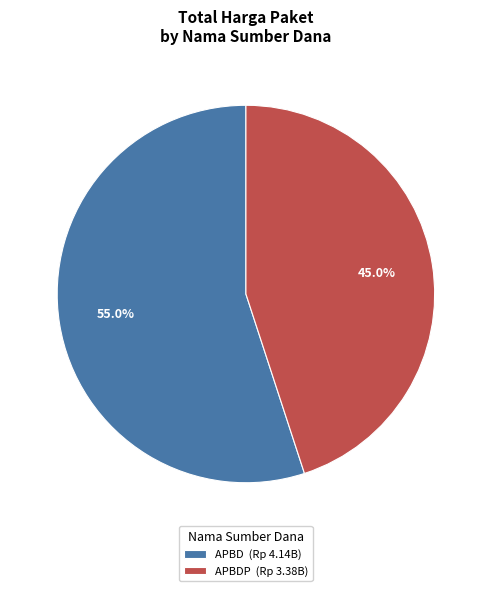

To the nearest percent, what is the difference between the largest and smallest slice percentages?

10%